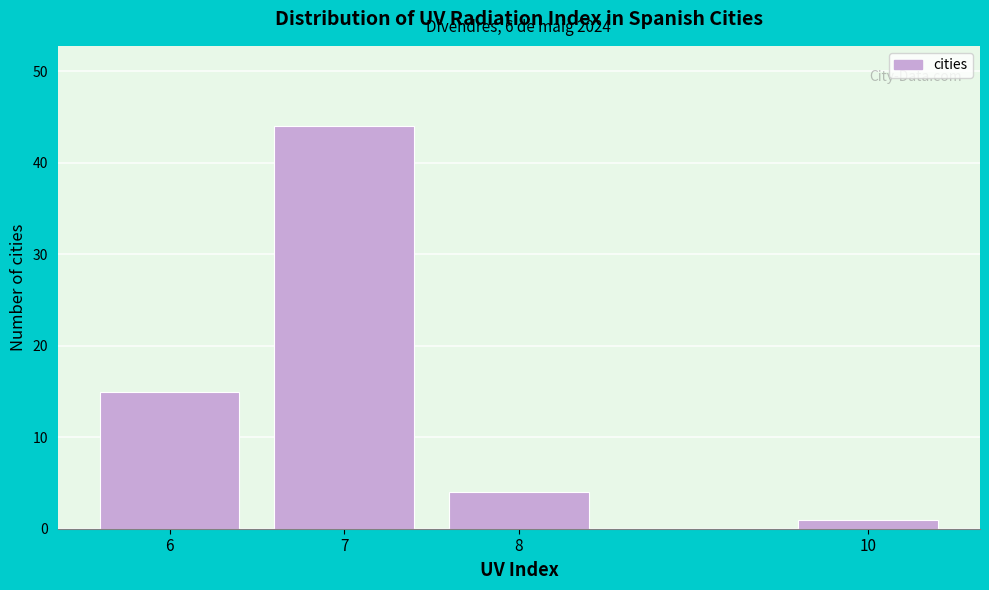

Reading left to right, list all the values displayed in this chart.

15	44	4	1